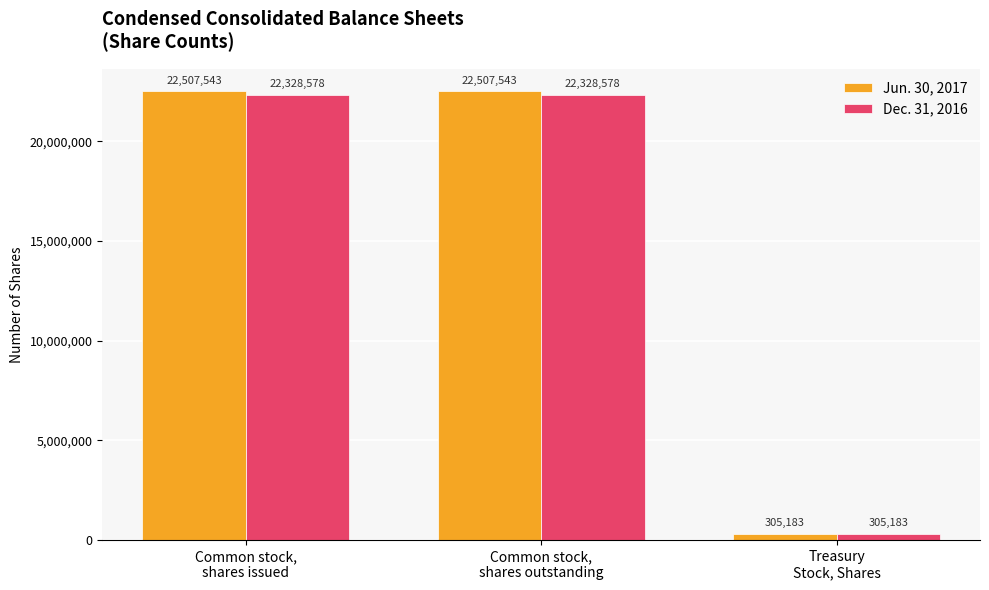

The value of Jun. 30, 2017 at Common stock,
shares issued is 32377116. True or false?

False